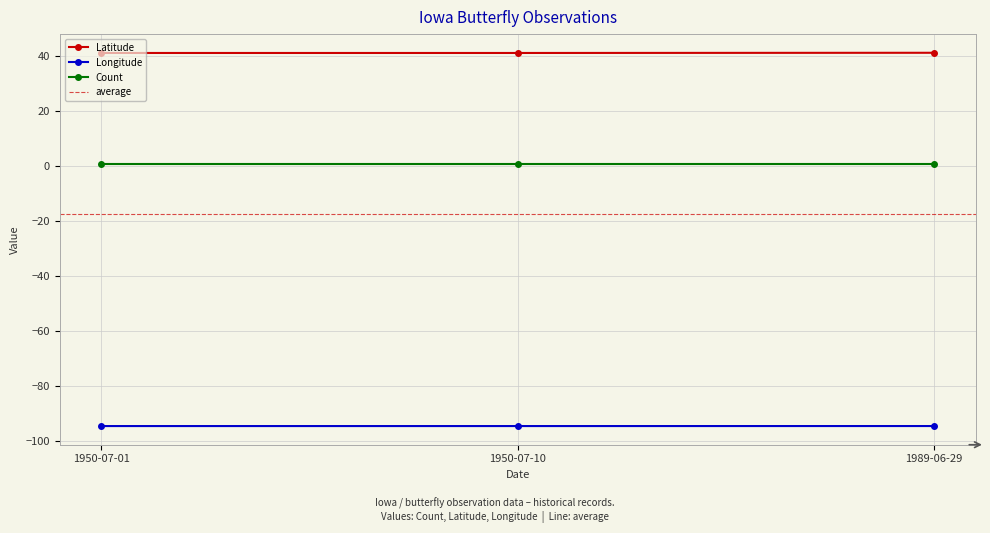

Is the value of Latitude at 1950-07-01 greater than the value of Longitude at 1950-07-10?

Yes